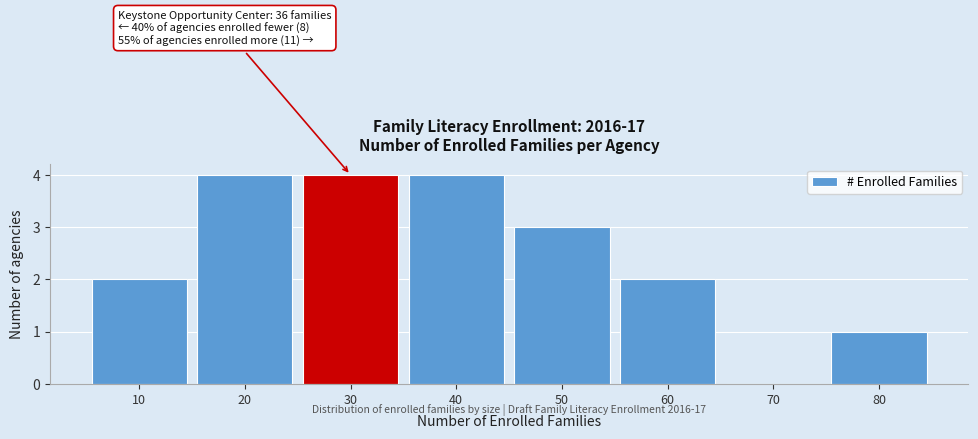

Reading right to left, list all the values displayed in this chart.

80=1	70=0	60=2	50=3	40=4	30=4	20=4	10=2